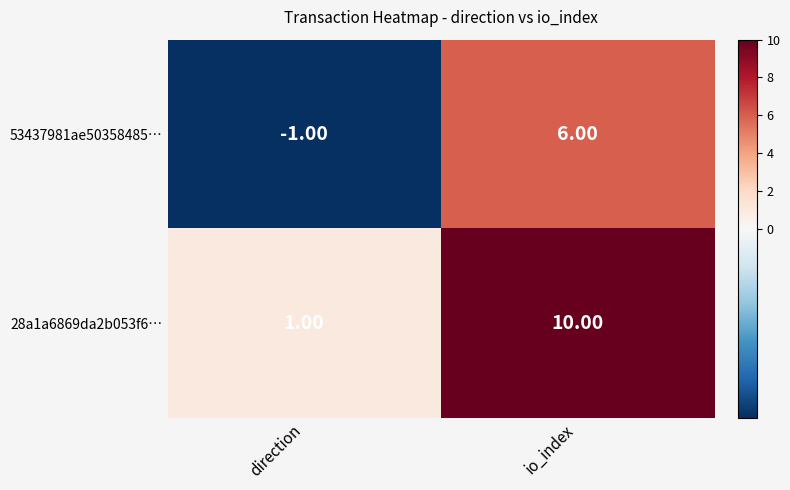

Which category has the lowest value in the 28a1a6869da2b053f6… series?

direction